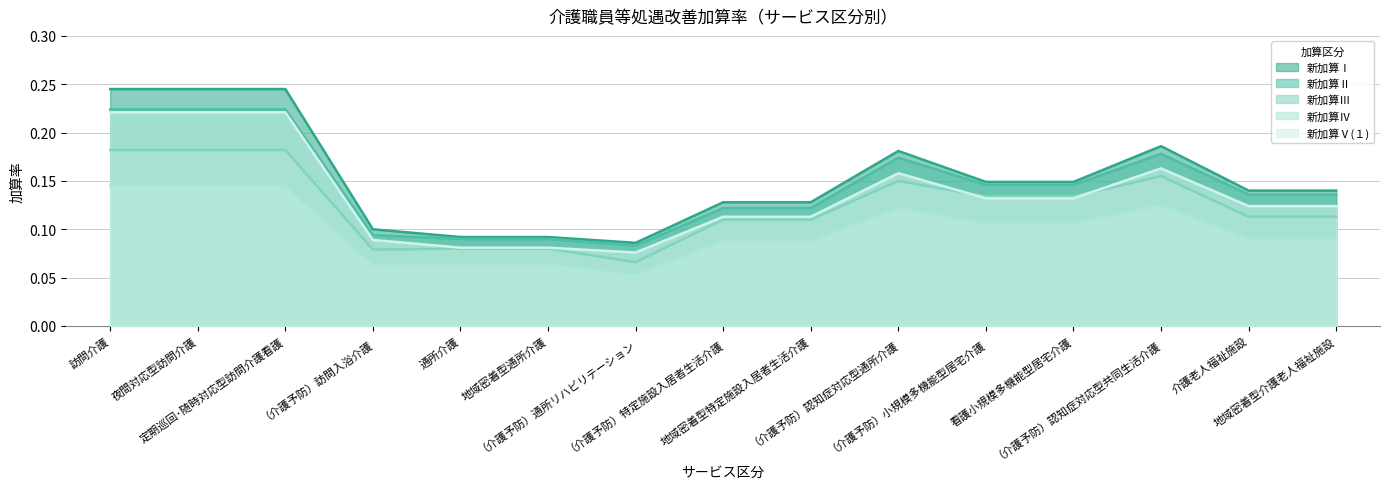

Which series changed the most between （介護予防）特定施設入居者生活介護 and 地域密着型介護老人福祉施設?

新加算Ⅱ